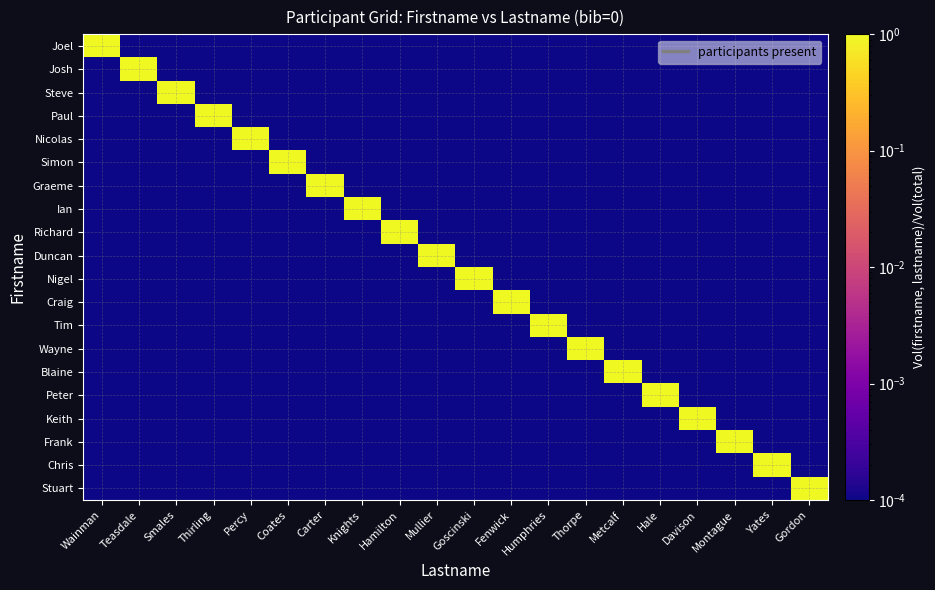

What is the spread (max minus min) of values at Davison?

1.0